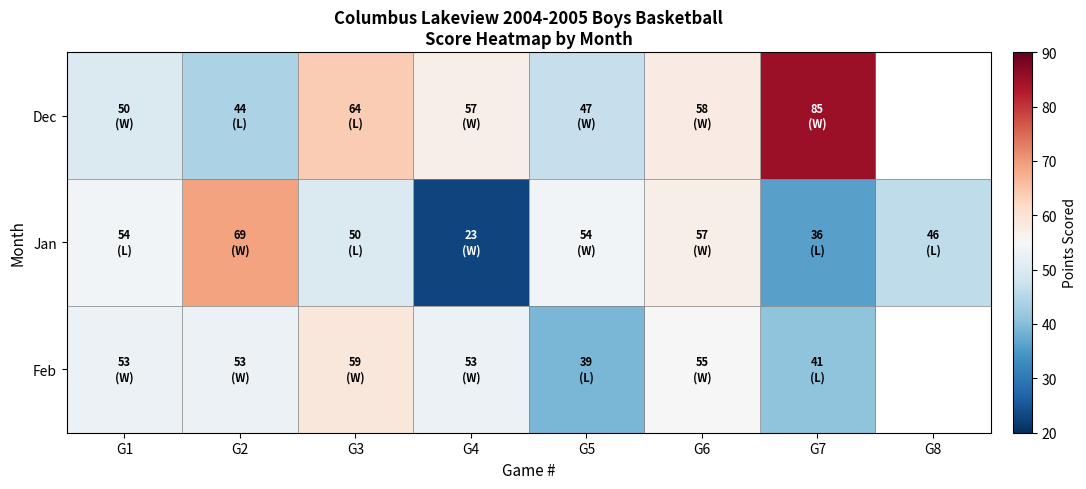

Read the Jan value at G3.

50.0